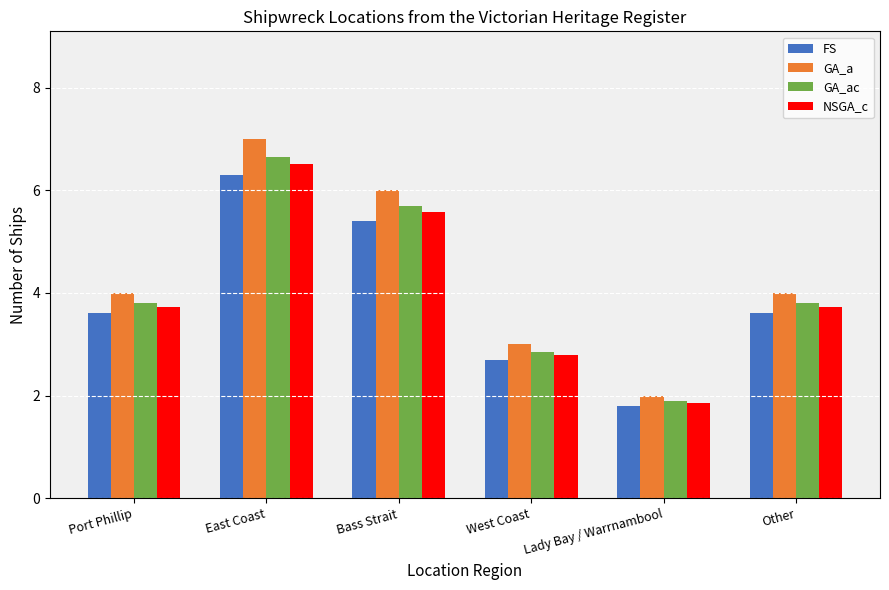

What position from the right is Port Phillip?

6